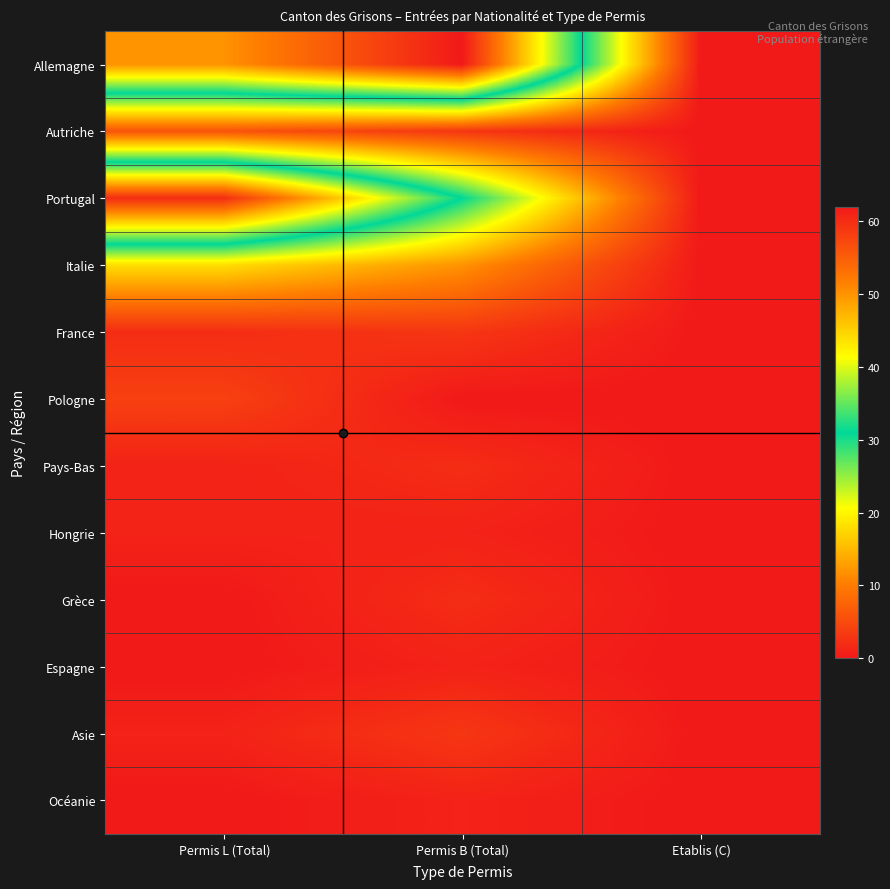

What is the greatest value displayed?

62